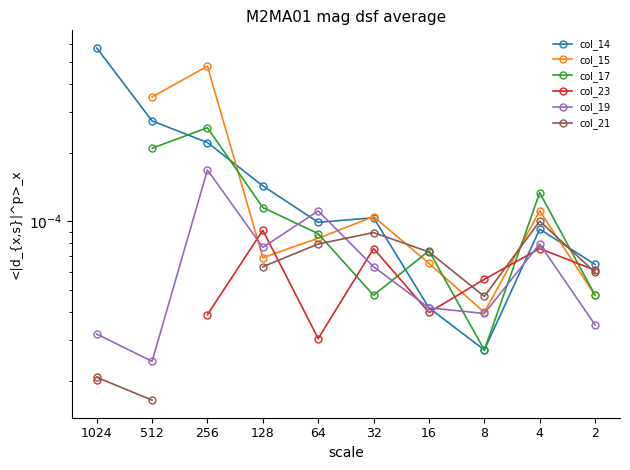

Which category has the highest value in the col_21 series?

4